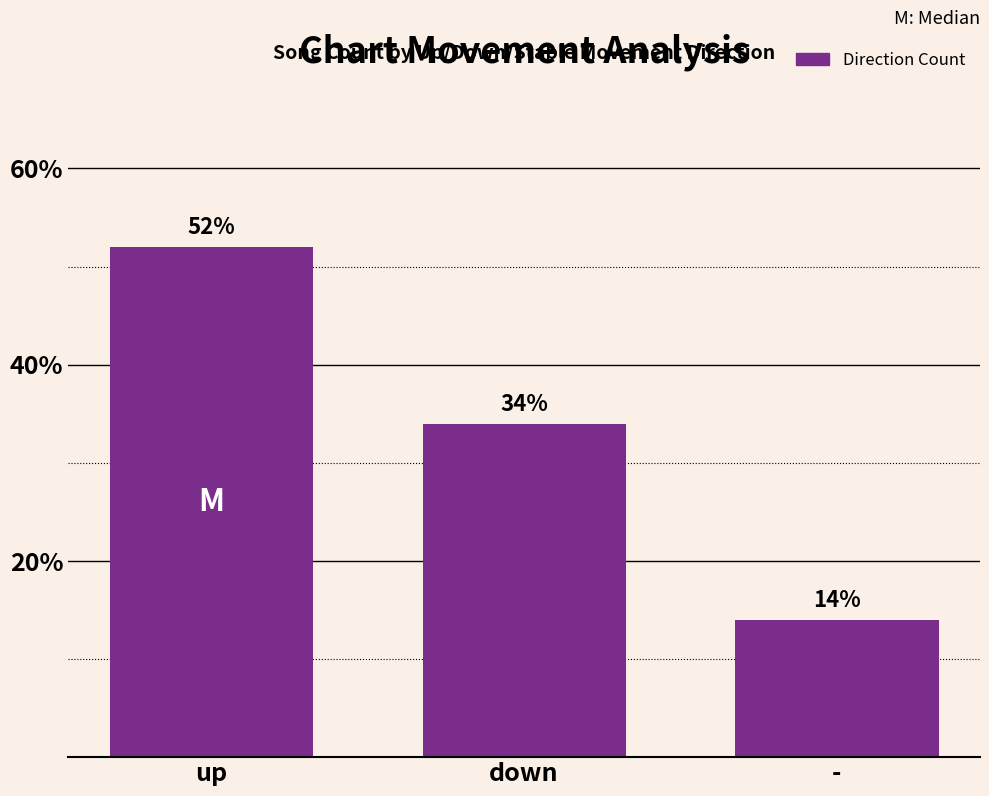

How many values are below 34?

1